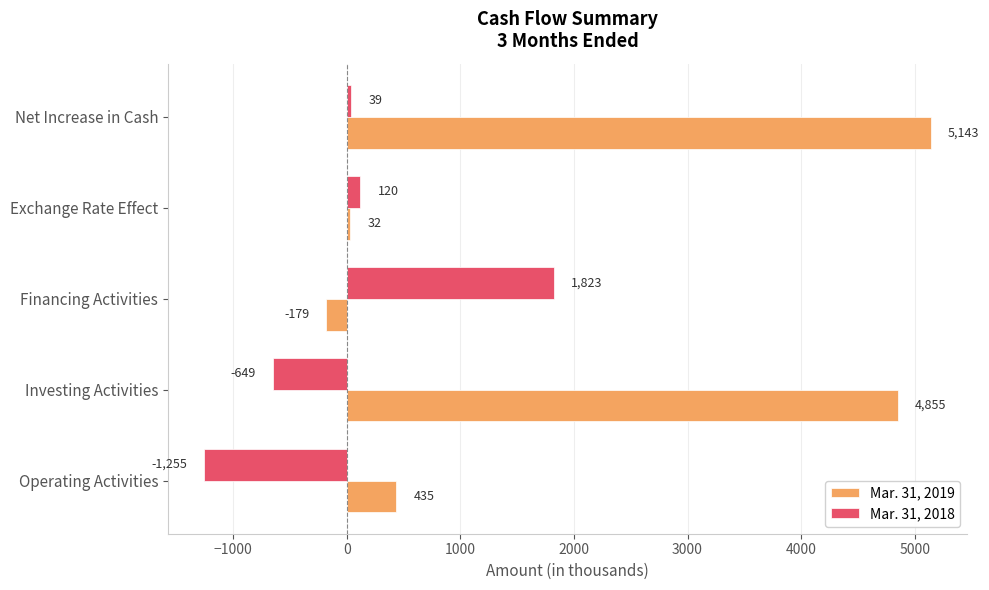

The Mar. 31, 2018 series shows -1255 at Operating Activities. True or false?

True